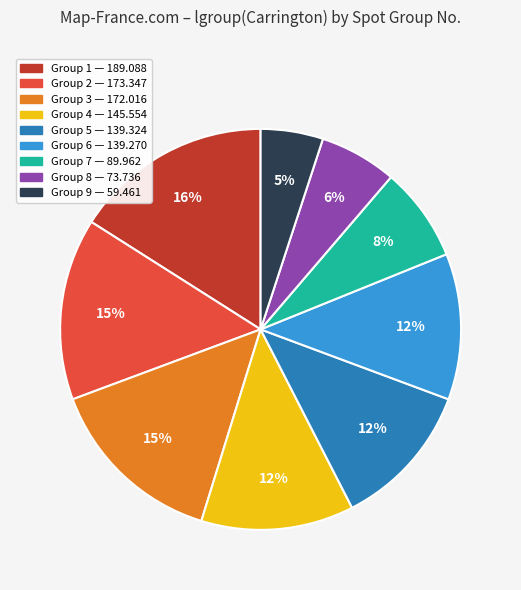

To the nearest percent, what is the difference between the largest and smallest slice percentages?

11%